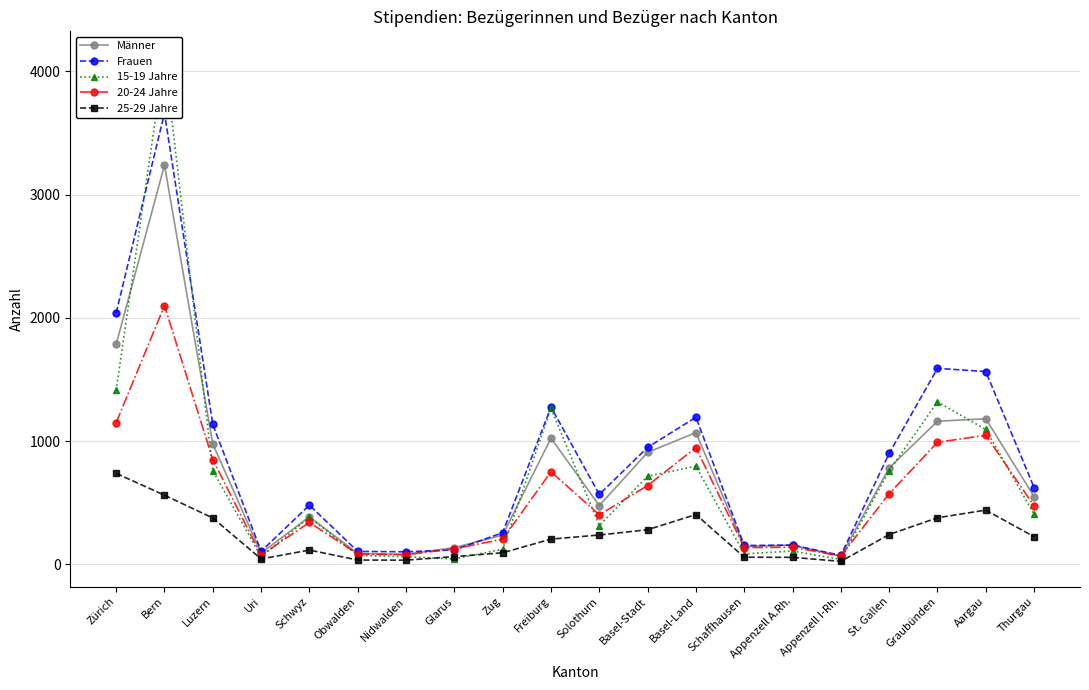

List the labels in order of Frauen value, smallest first.

Appenzell I-Rh., Nidwalden, Obwalden, Uri, Glarus, Schaffhausen, Appenzell A.Rh., Zug, Schwyz, Solothurn, Thurgau, St. Gallen, Basel-Stadt, Luzern, Basel-Land, Freiburg, Aargau, Graubünden, Zürich, Bern